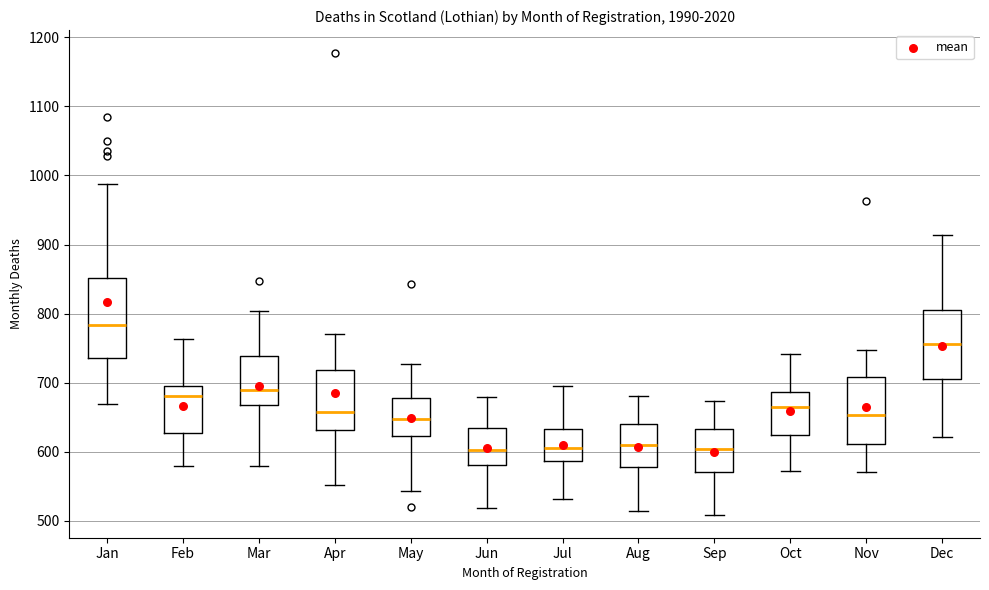

Where does the lower whisker of the box for May end on the y-axis? The values are not printed on the chart, so give them approximately, as read against the axis.

540